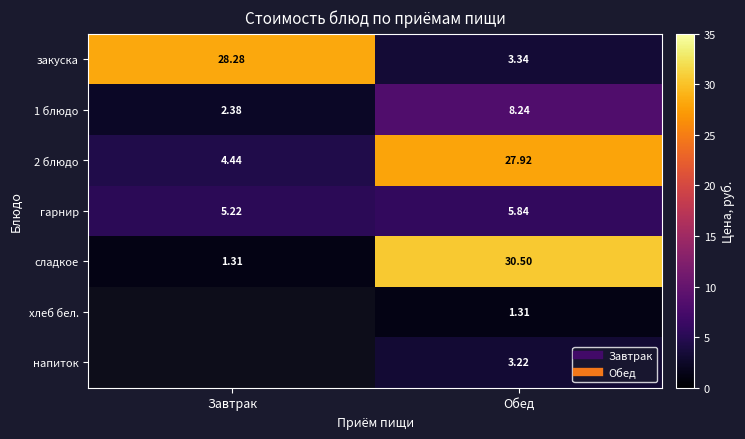

What is the sum of the гарнир values at Завтрак and Обед?

11.1